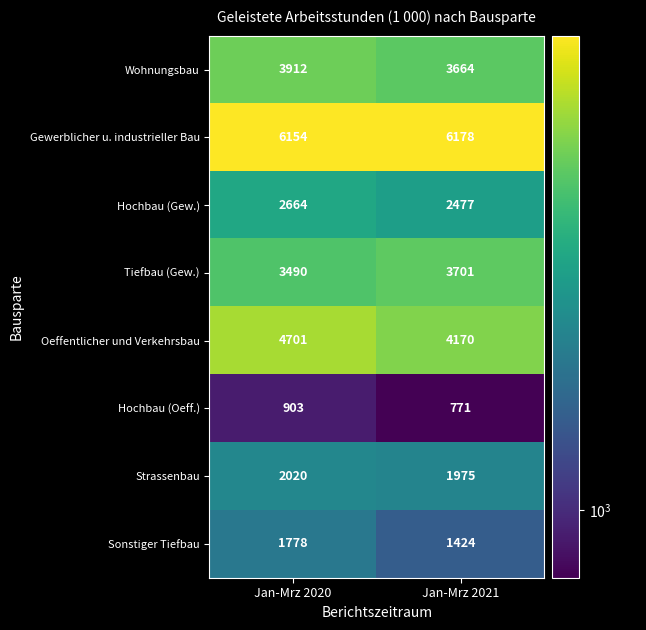

List the series in order of their peak value, highest first.

Gewerblicher u. industrieller Bau, Oeffentlicher und Verkehrsbau, Wohnungsbau, Tiefbau (Gew.), Hochbau (Gew.), Strassenbau, Sonstiger Tiefbau, Hochbau (Oeff.)